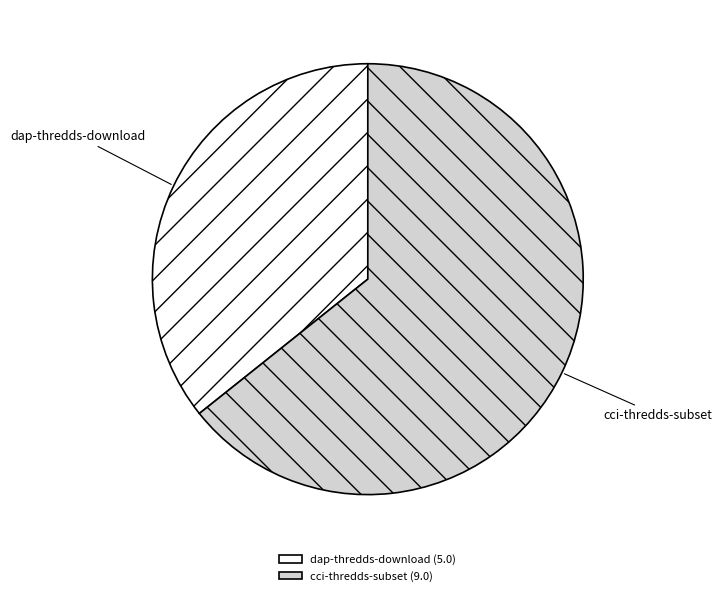

Do cci-thredds-subset and dap-thredds-download together represent more than half of the pie?

Yes